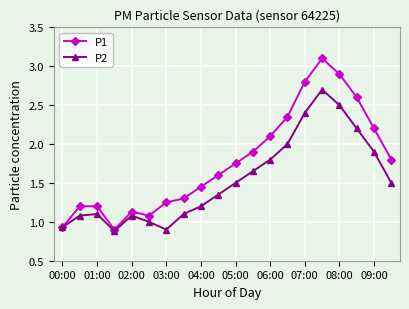

What is the sum of all P1 values?

35.5